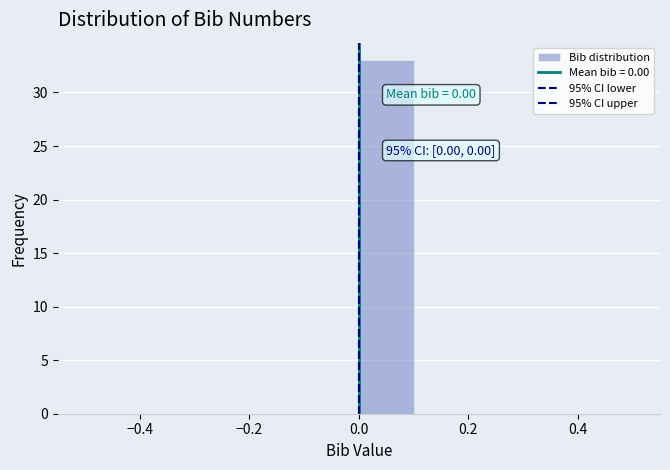

Over which range of the x-axis is the bar tallest?

0.0 to 0.1